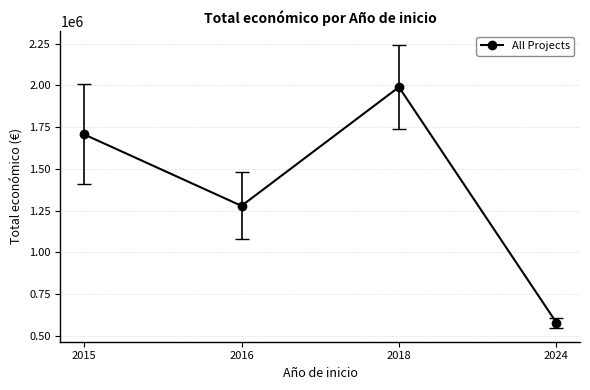

The value at 2015 is 2834547.4. True or false?

False